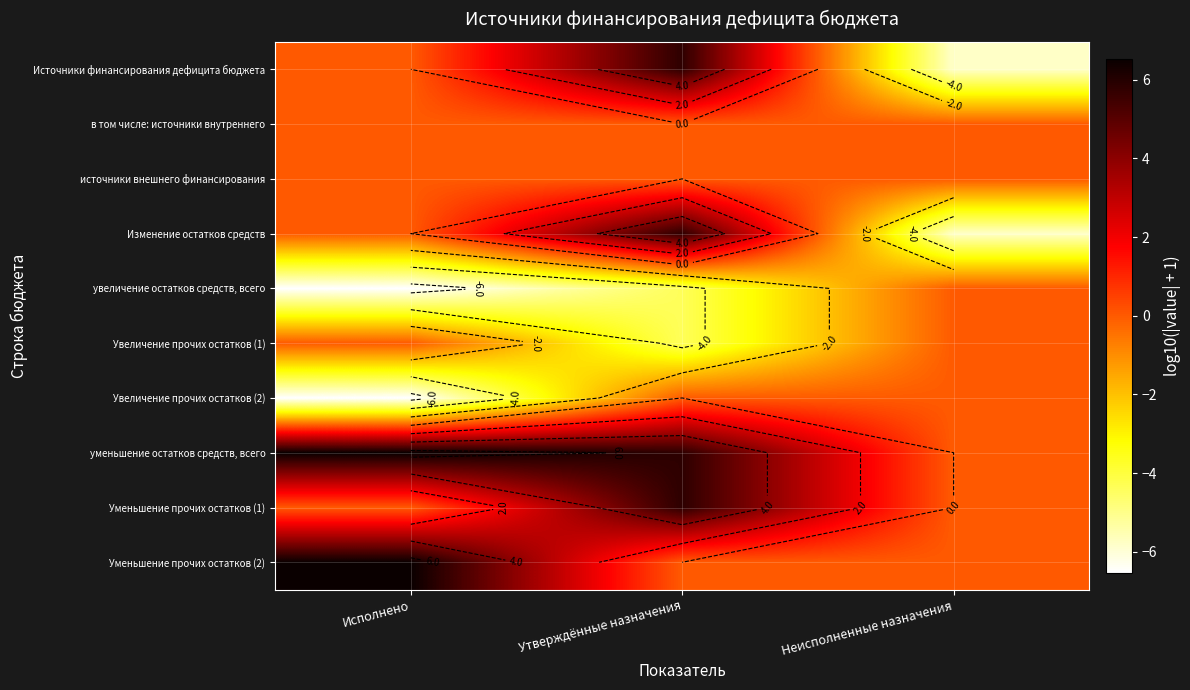

Count the number of categories in the chart.

3